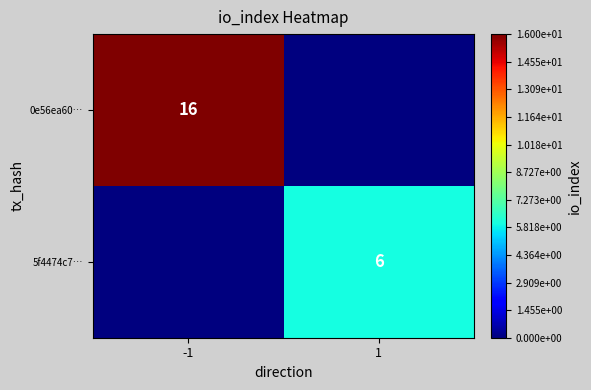

What is the spread (max minus min) of values at 1?

6